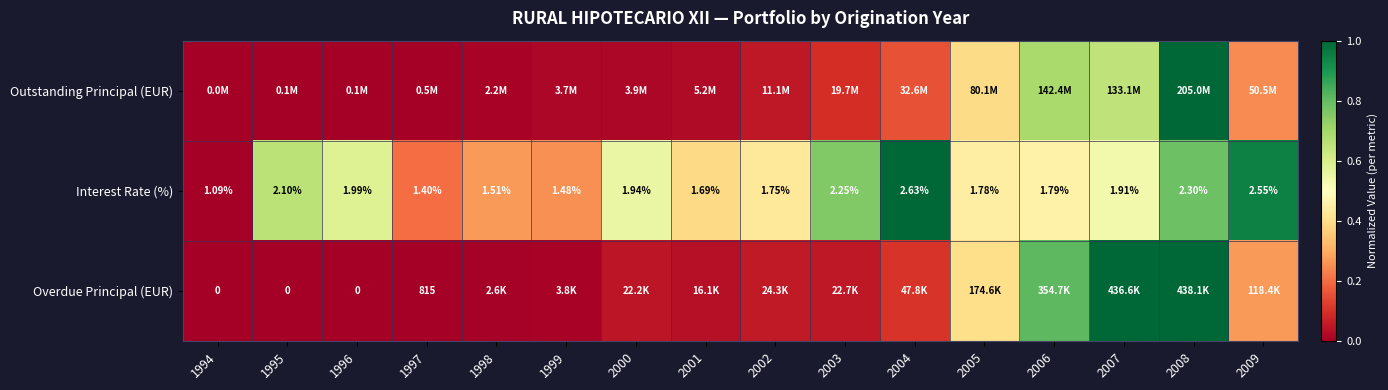

True or false: Outstanding Principal (EUR) has a value of 1.0 at 2008.

True